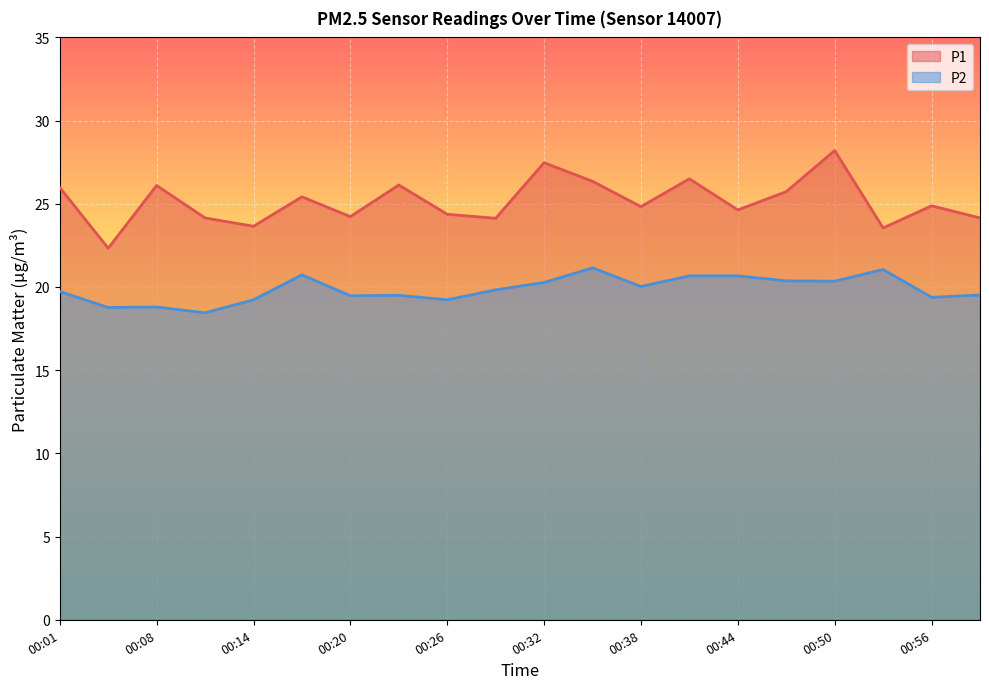

What is the value of the P2 point at the 1st from the left?

19.7